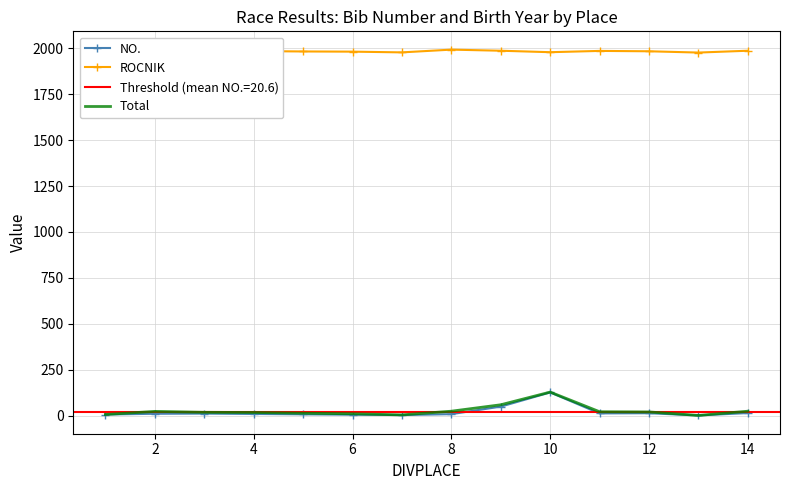

What is the highest value of the Total series?

129